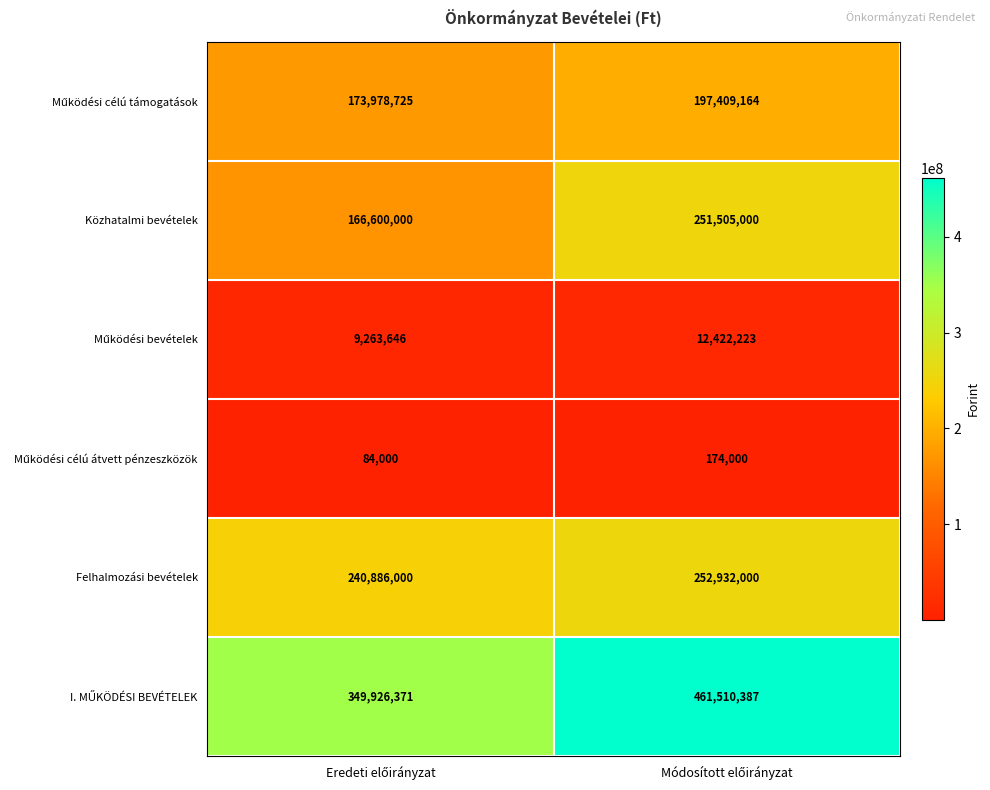

What is the sum of all Közhatalmi bevételek values?

418105000